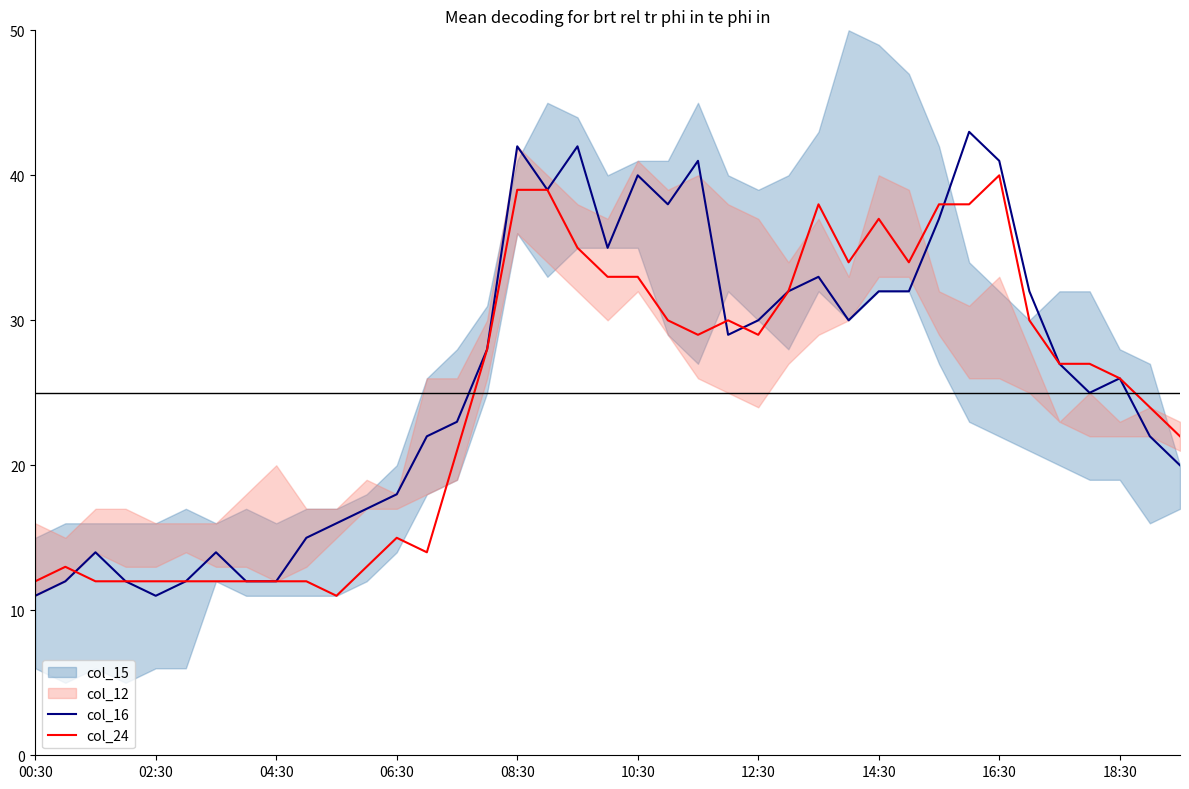

How many times do col_24 and col_16 cross each other?

4